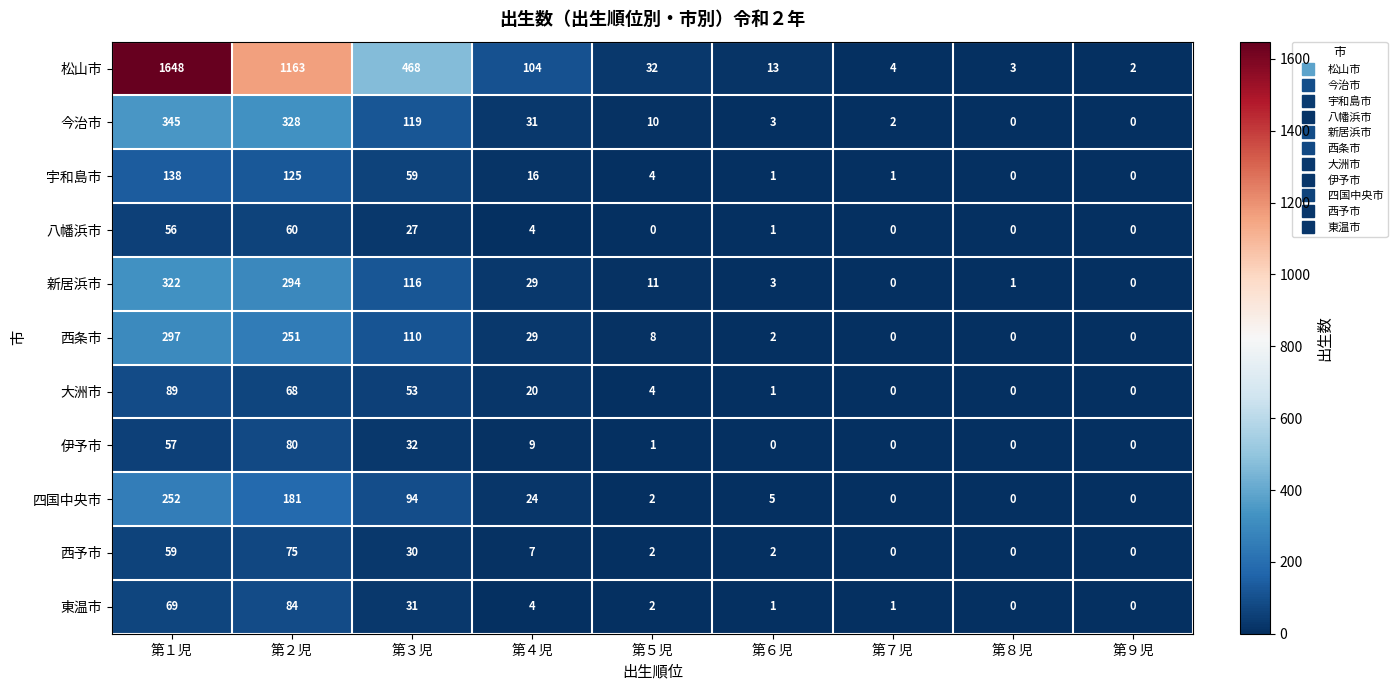

At which label does 宇和島市 first exceed 4?

第１児